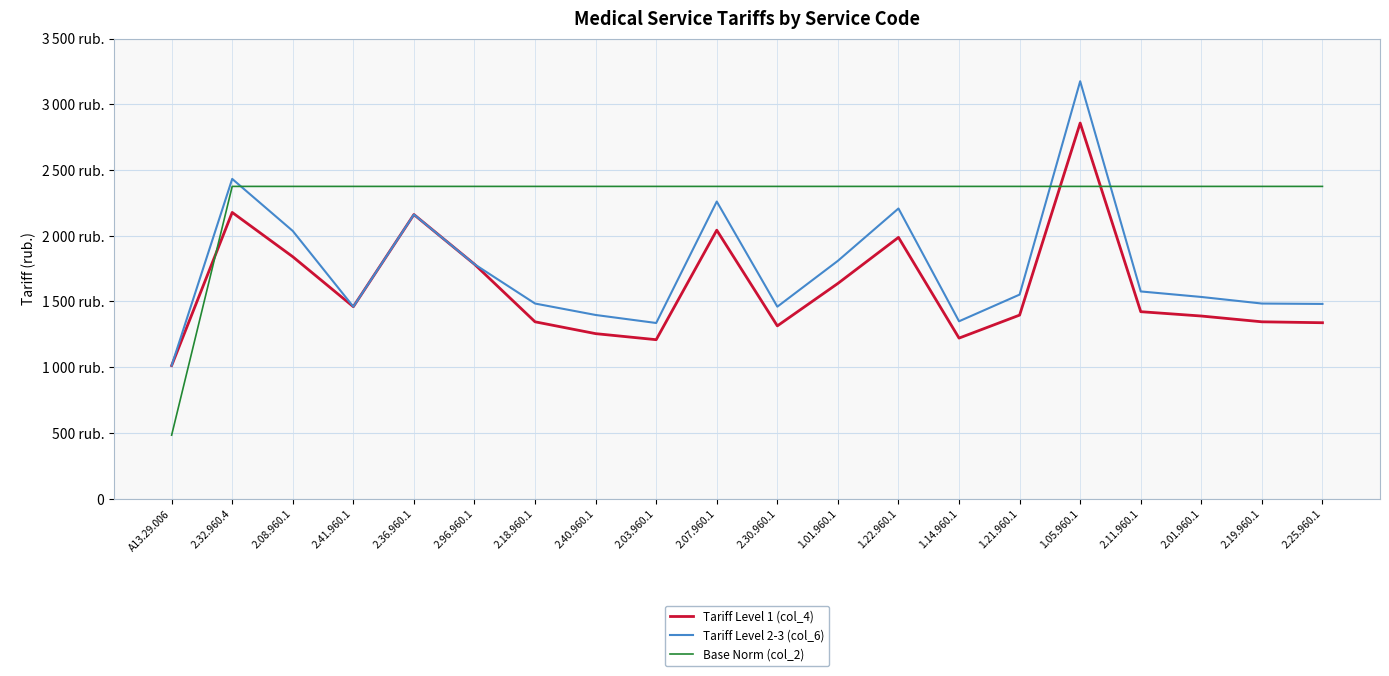

At 2.19.960.1, list the series in order from smallest to largest.

Tariff Level 1 (col_4), Tariff Level 2-3 (col_6), Base Norm (col_2)